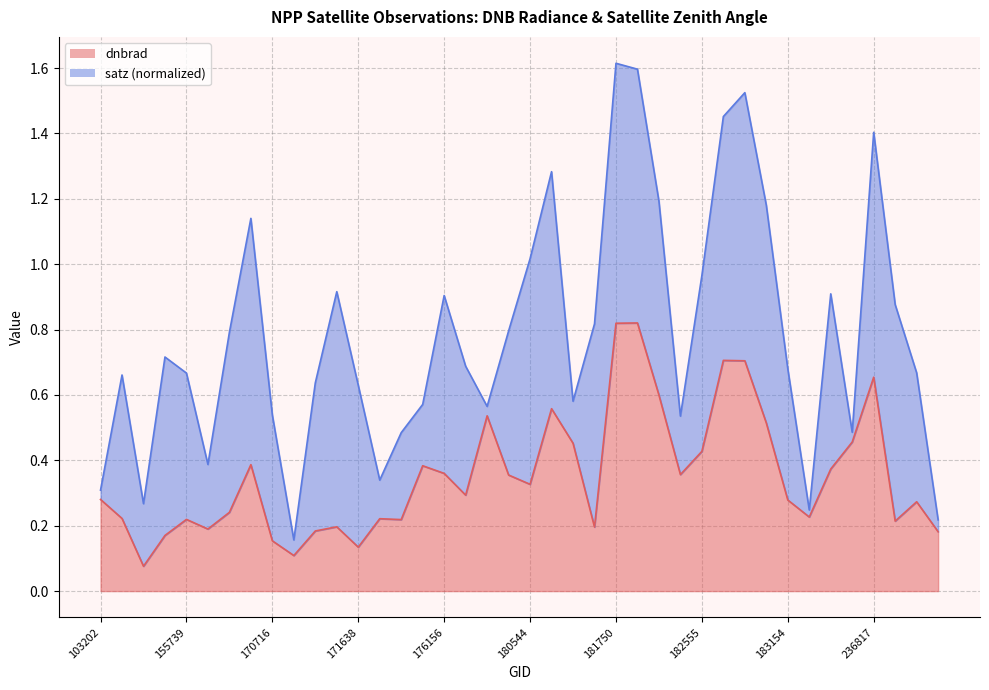

Count the values in the range 0 to 1.

40